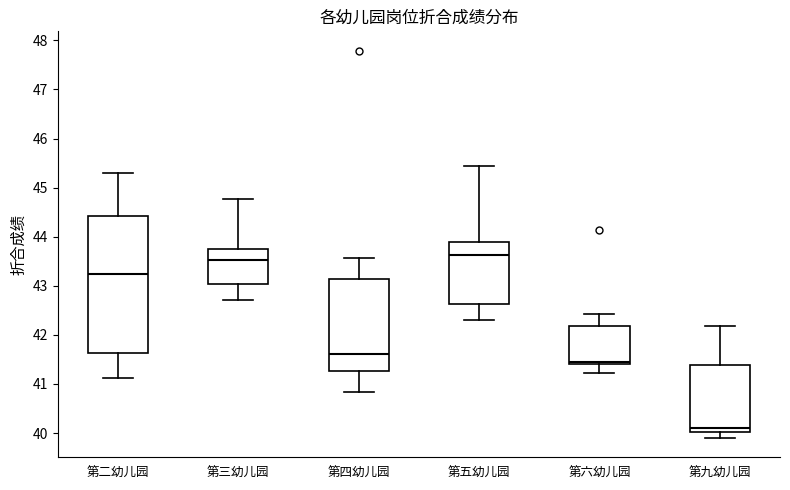

Comparing the boxes themselves (not the whiskers), which one is the tallest?

第二幼儿园